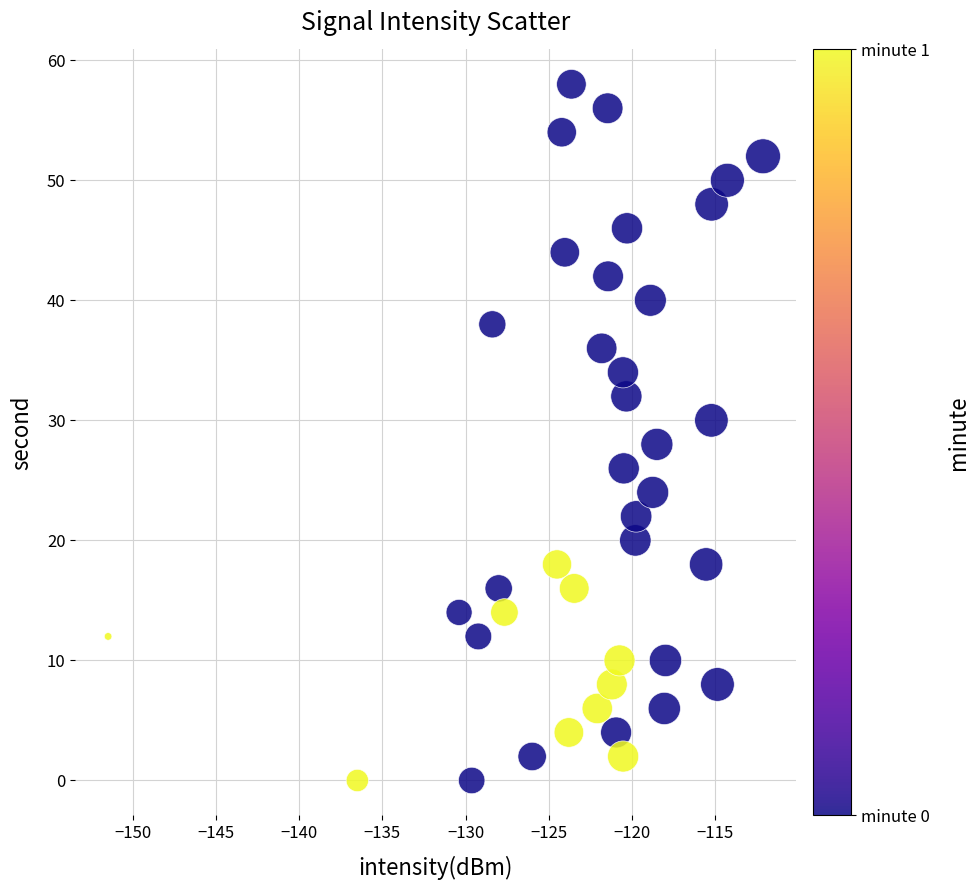

What is the range of Y values (max minus min)?

58